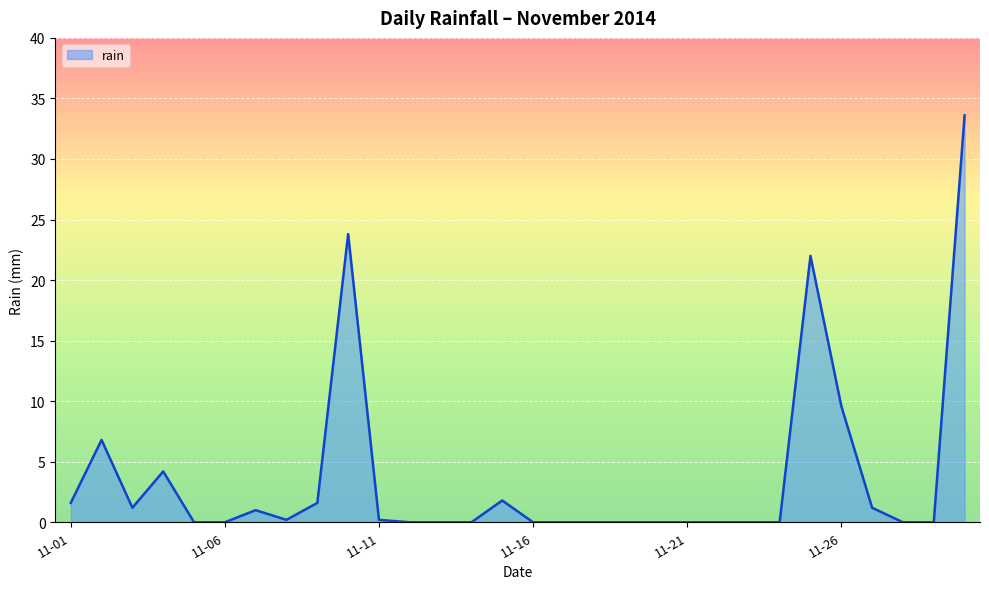

What is the greatest value displayed?

33.6